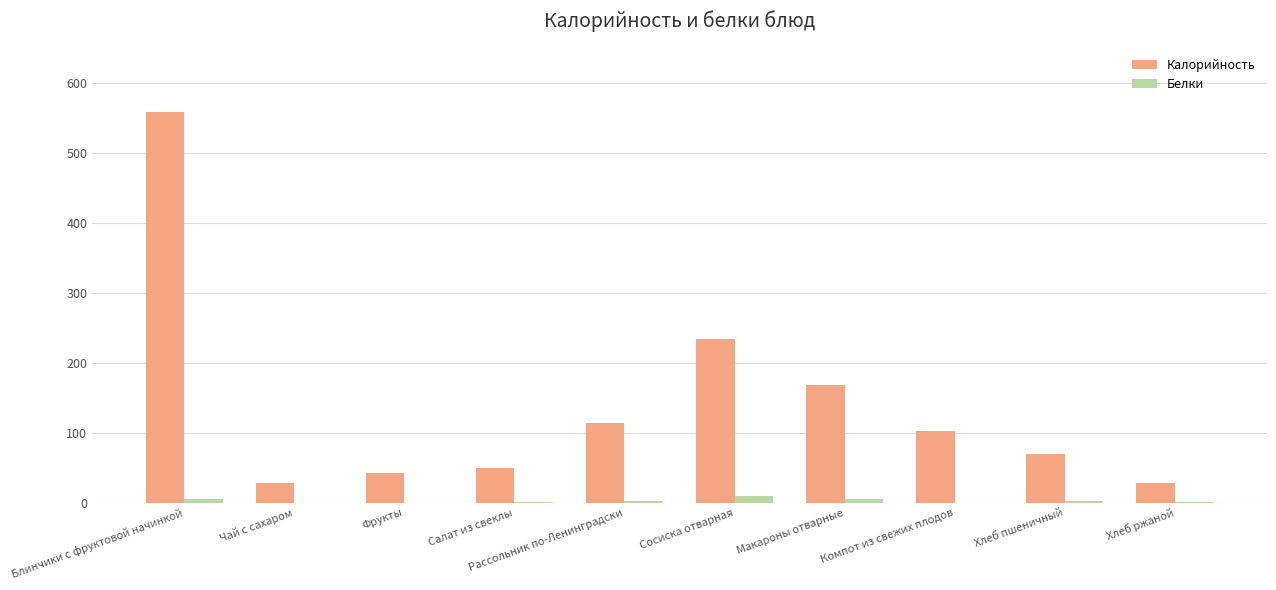

What is the spread (max minus min) of values at Блинчики с фруктовой начинкой?

552.8